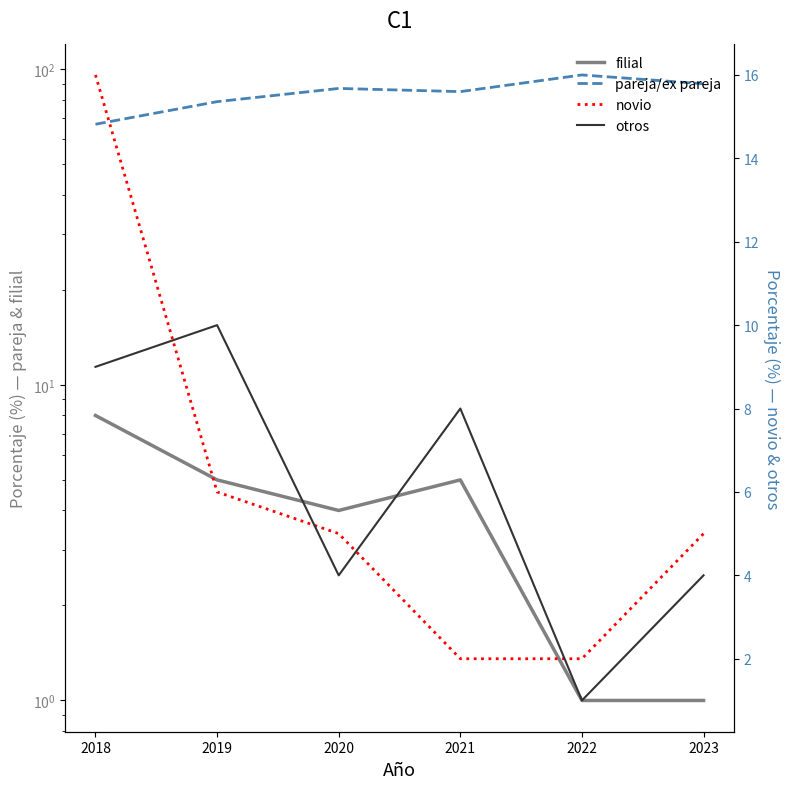

What is the difference between the maximum and minimum values in the pareja/ex pareja series?

29